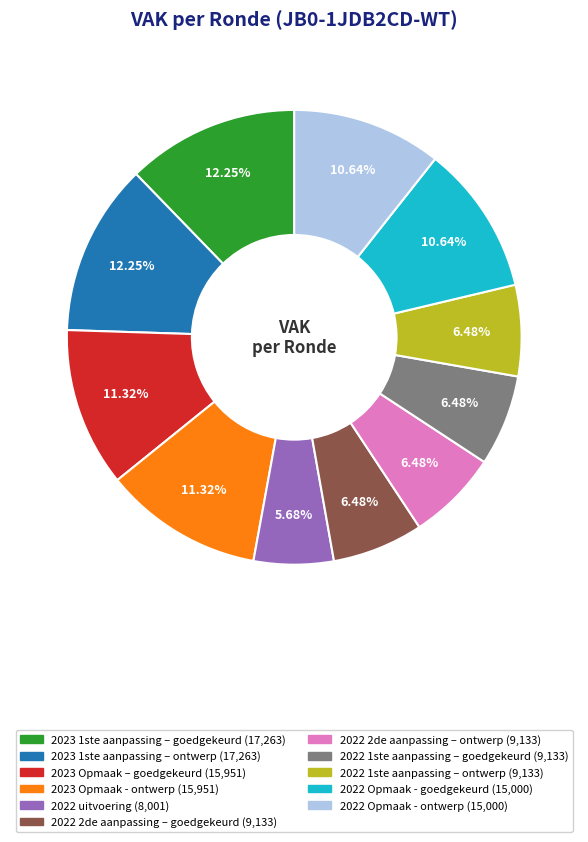

What portion of the pie excludes 2023 Opmaak – goedgekeurd?

88.7%